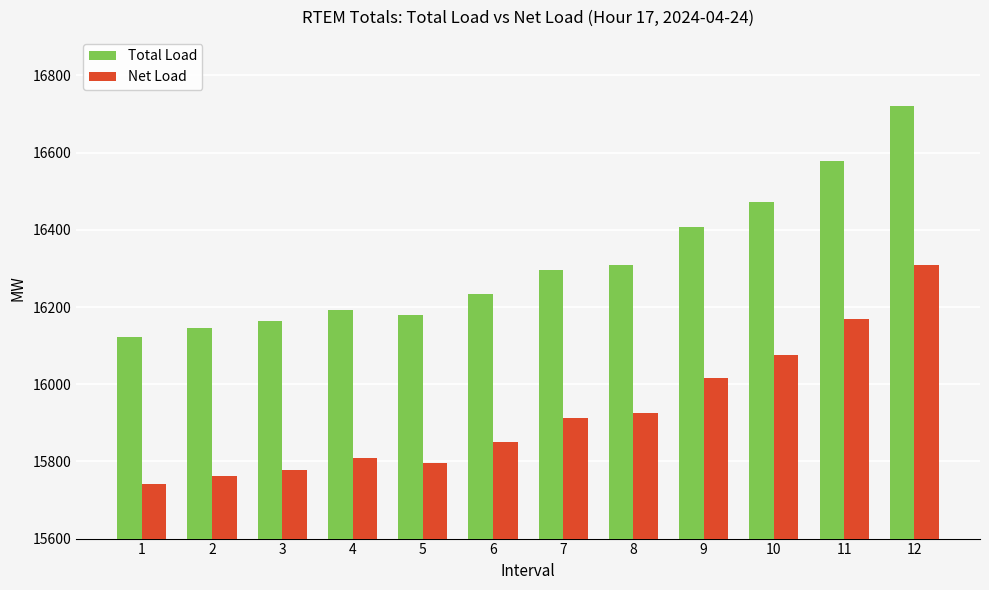

How many values in the Net Load series exceed 15913?

6